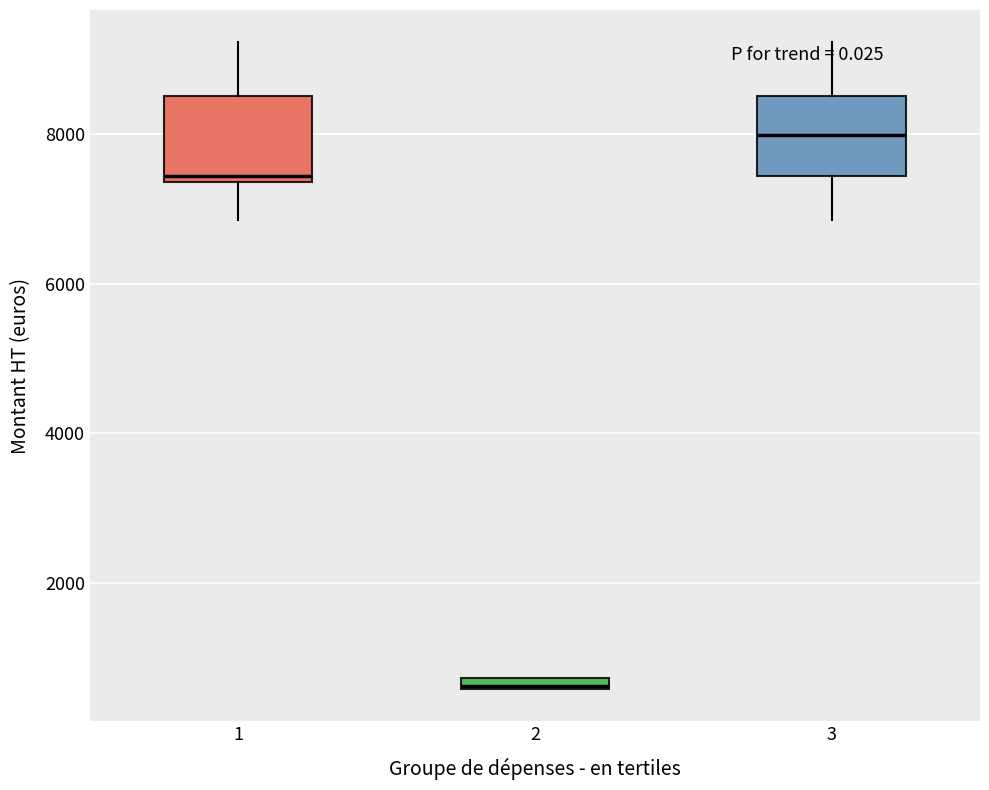

Where is the lower edge of the box at x = 2 on the y-axis? The values are not printed on the chart, so give them approximately, as read against the axis.

600